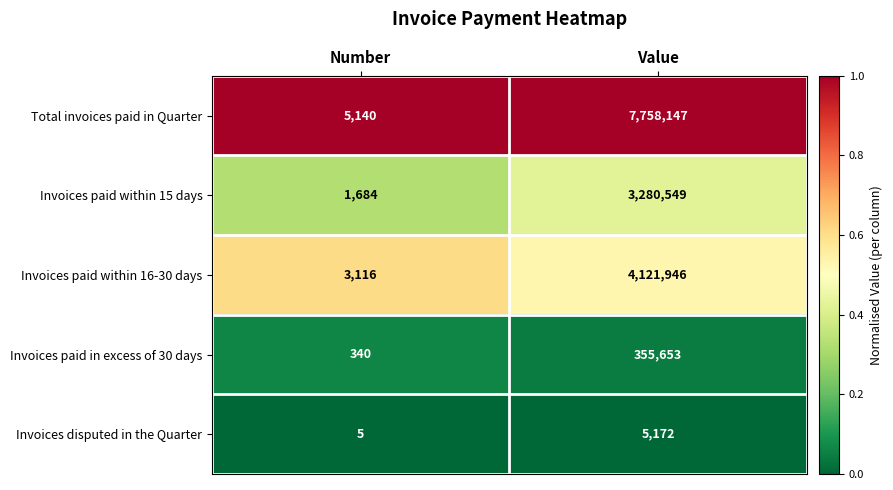

What value does the Total invoices paid in Quarter series have at Value, to the nearest 100?

7758100